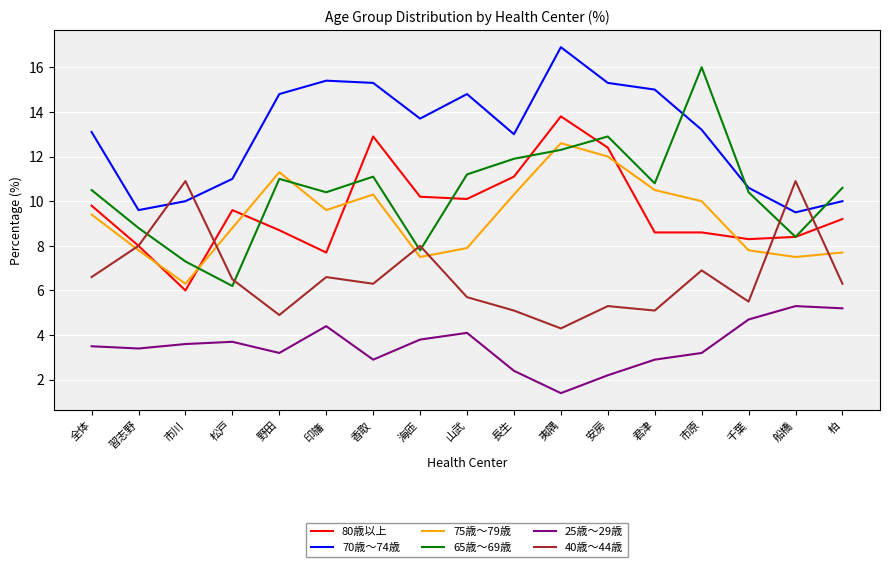

How many categories are shown in the chart?

17